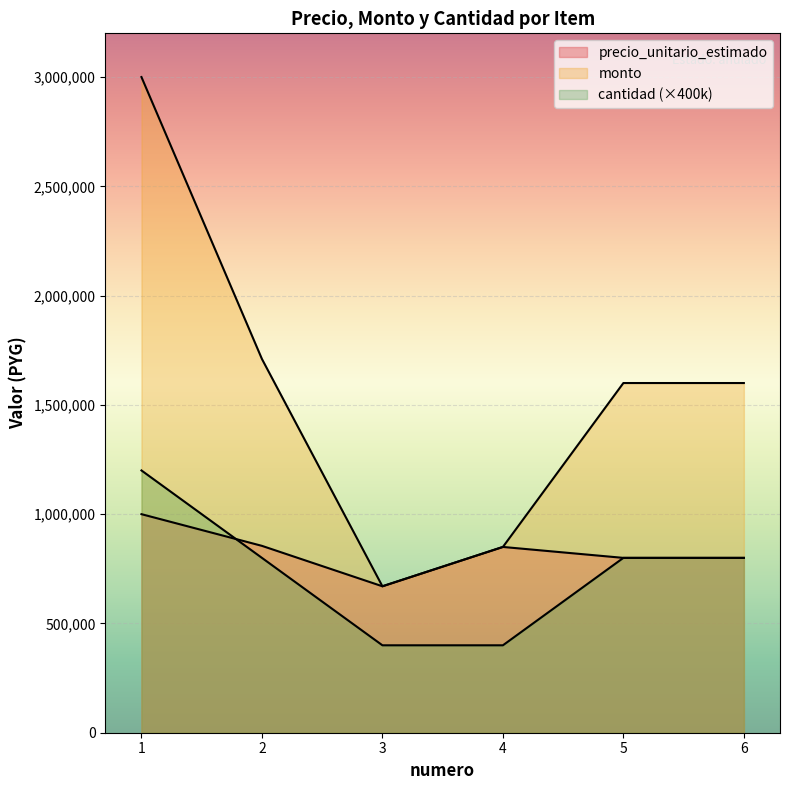

What is the maximum value for precio_unitario_estimado?

1000000